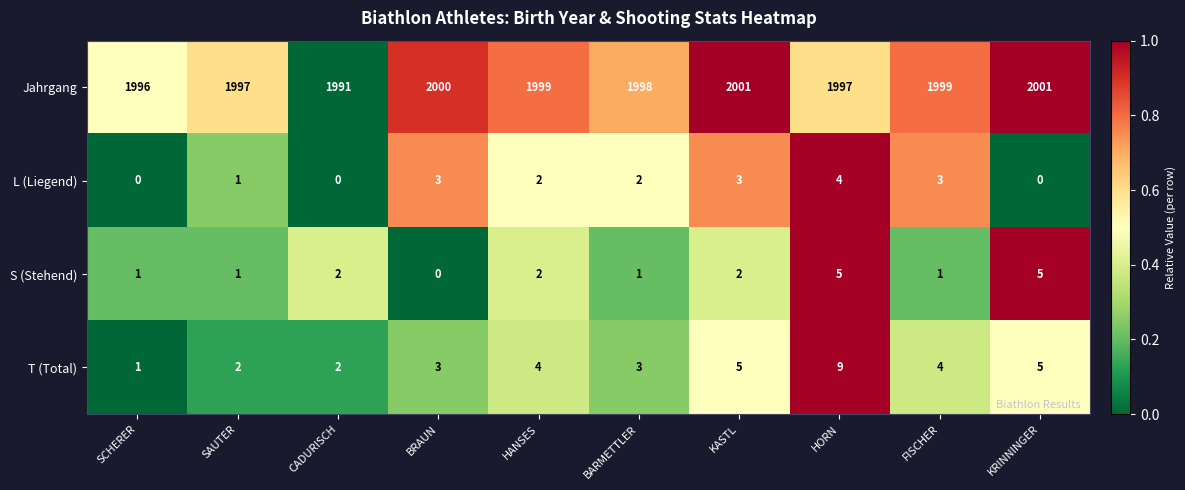

What is the difference between the Jahrgang values at CADURISCH and HORN?

6